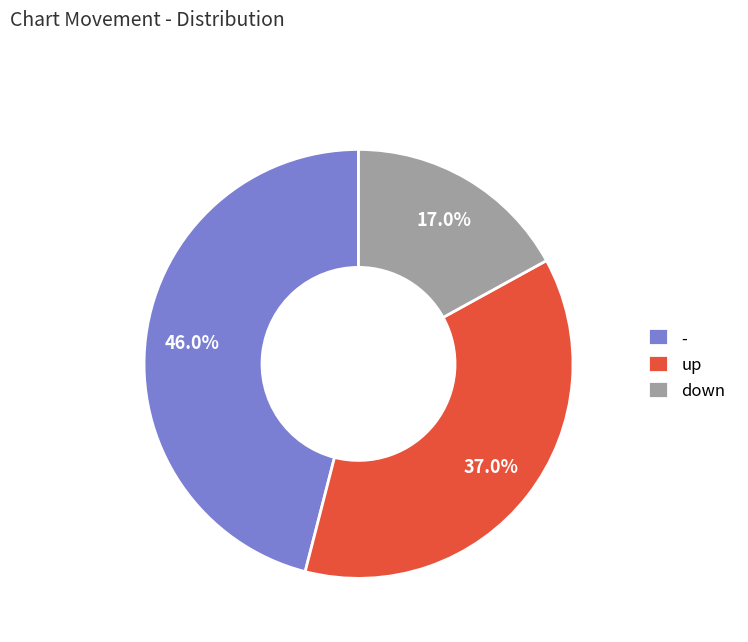

What percentage do up and - together represent?

83.0%